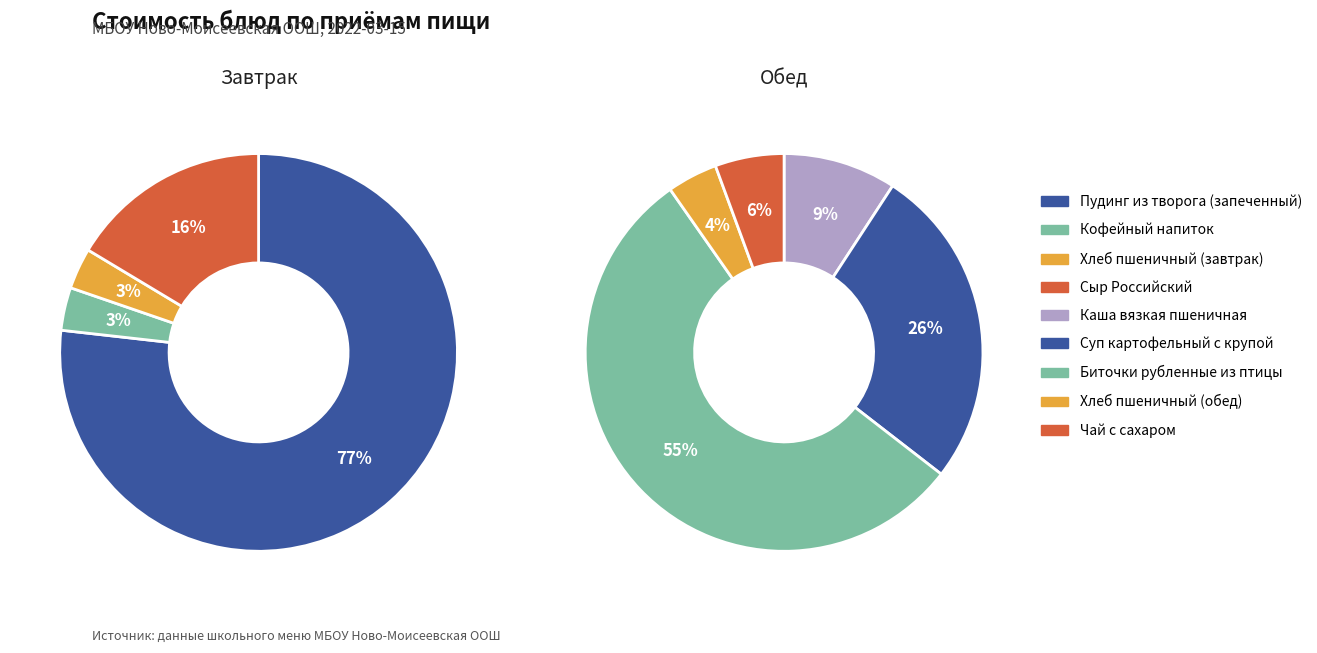

Is it true that Чай с сахаром is 10% of the pie?

False